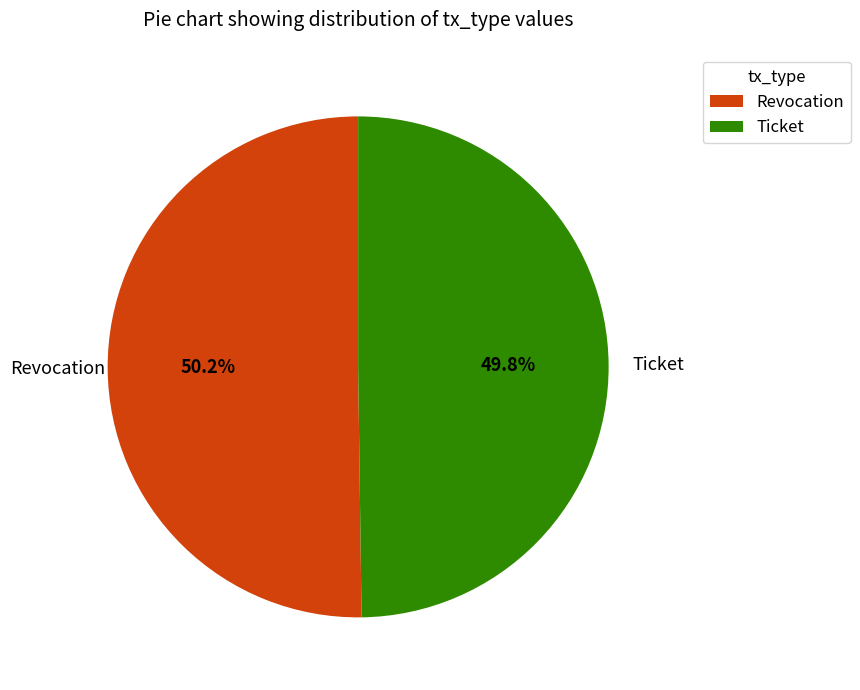

Approximately how many times larger is the value at Ticket compared to Revocation?

1.0